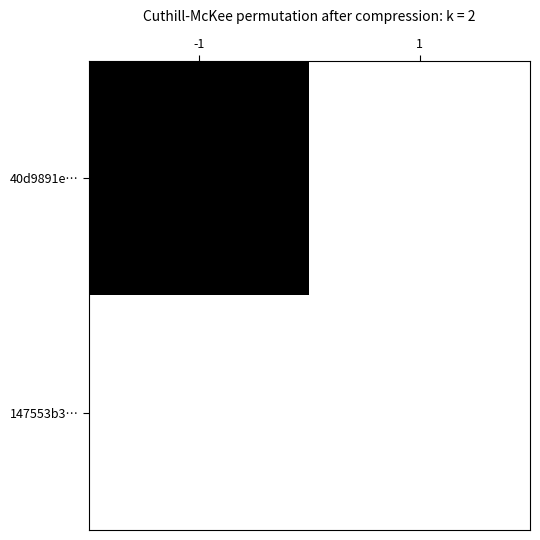

What is the difference between the highest and lowest values at -1?

1